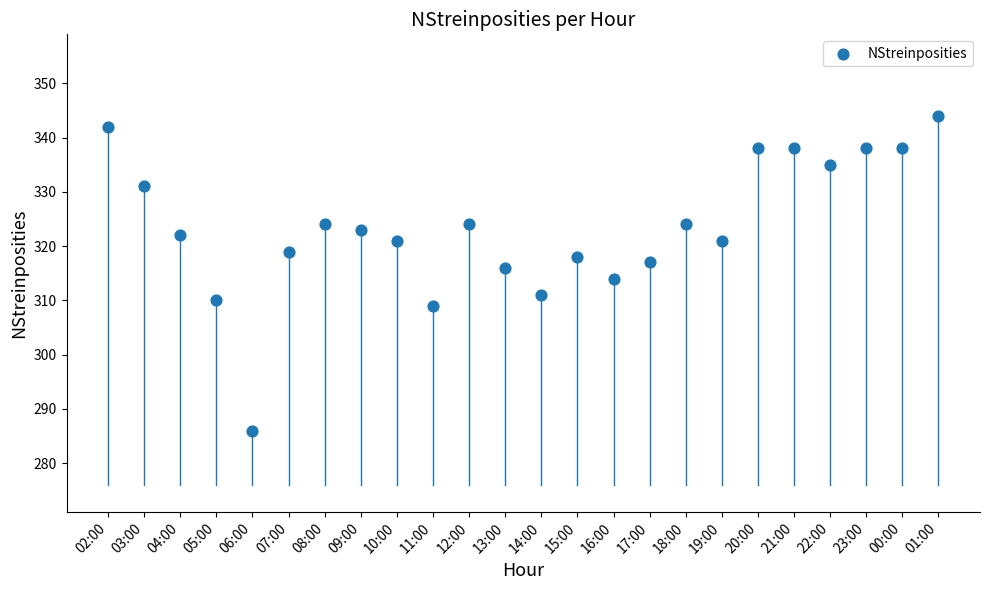

What is the range of Y values (max minus min)?

58